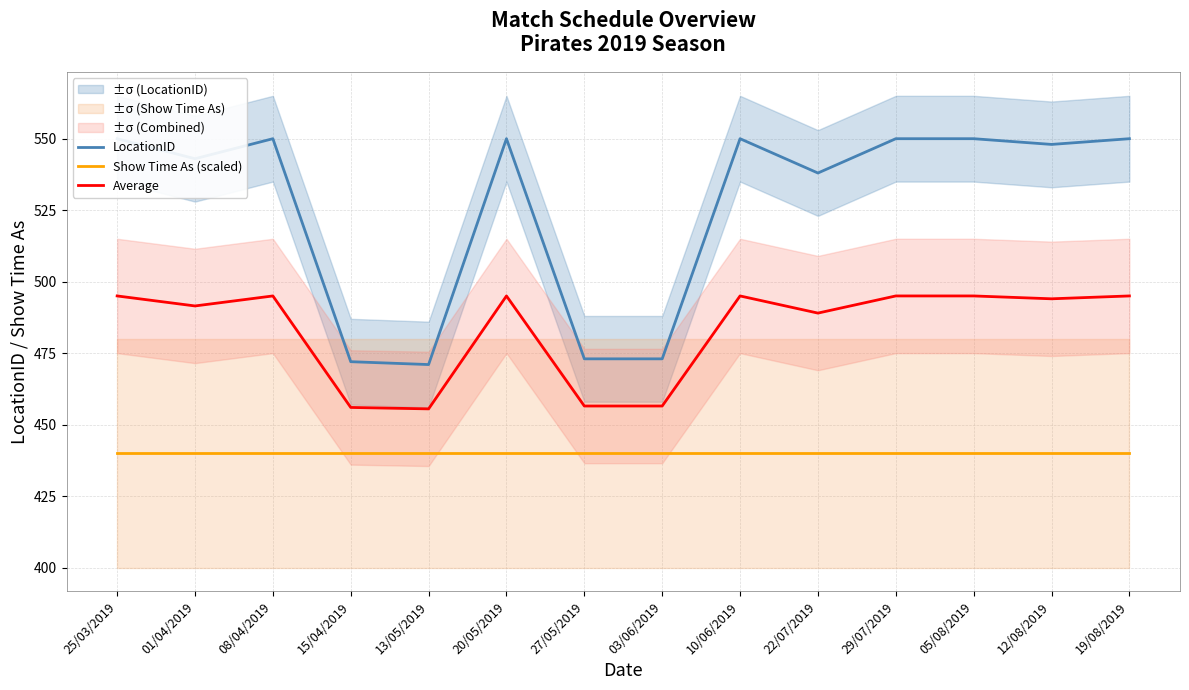

List the series in order of their overall mean, lowest first.

Show Time As (scaled), Average, LocationID